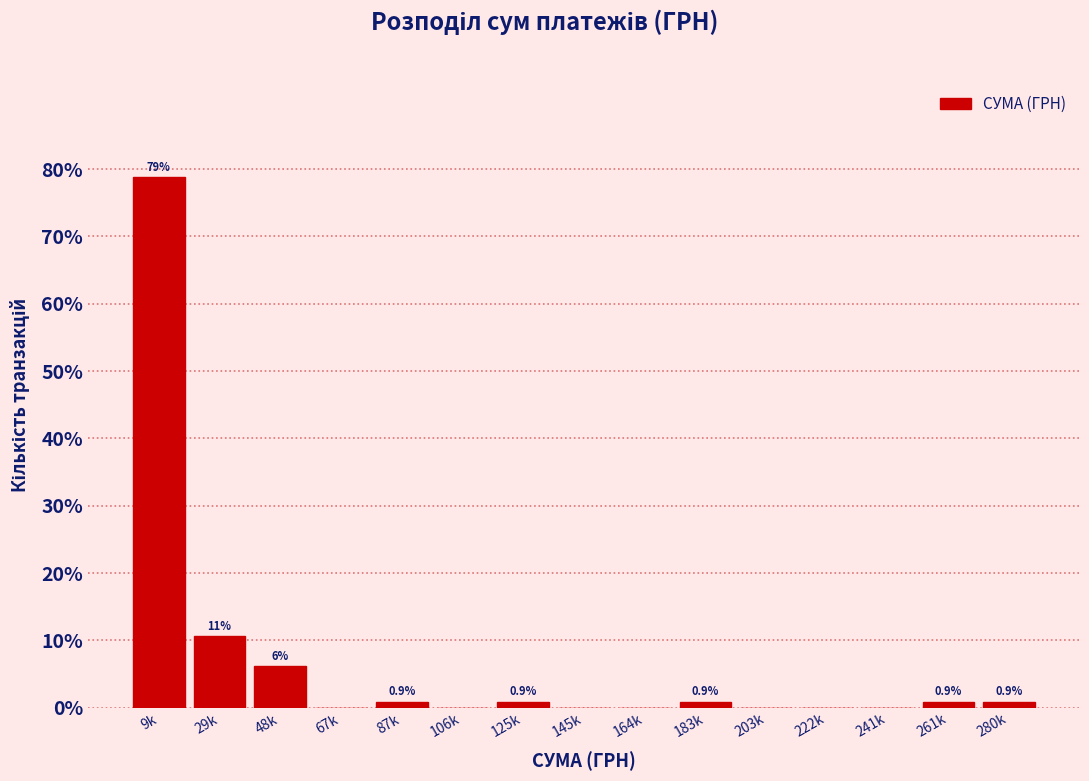

Reading left to right, extract all data points from this chart.

9k=78.8	29k=10.6	48k=6.2	67k=0.0	87k=0.9	106k=0.0	125k=0.9	145k=0.0	164k=0.0	183k=0.9	203k=0.0	222k=0.0	241k=0.0	261k=0.9	280k=0.9